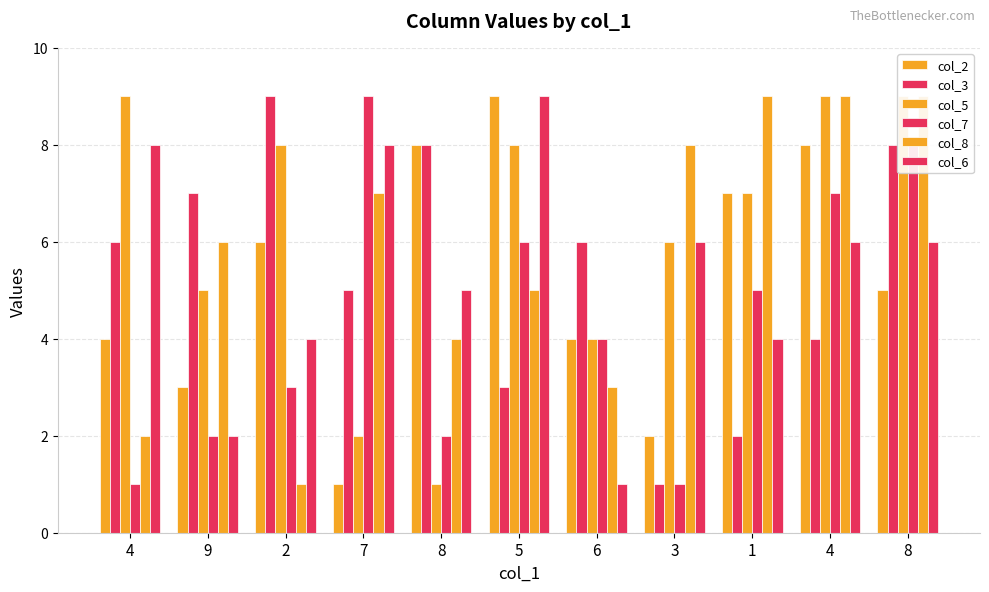

How many values in the col_3 series exceed 6?

4